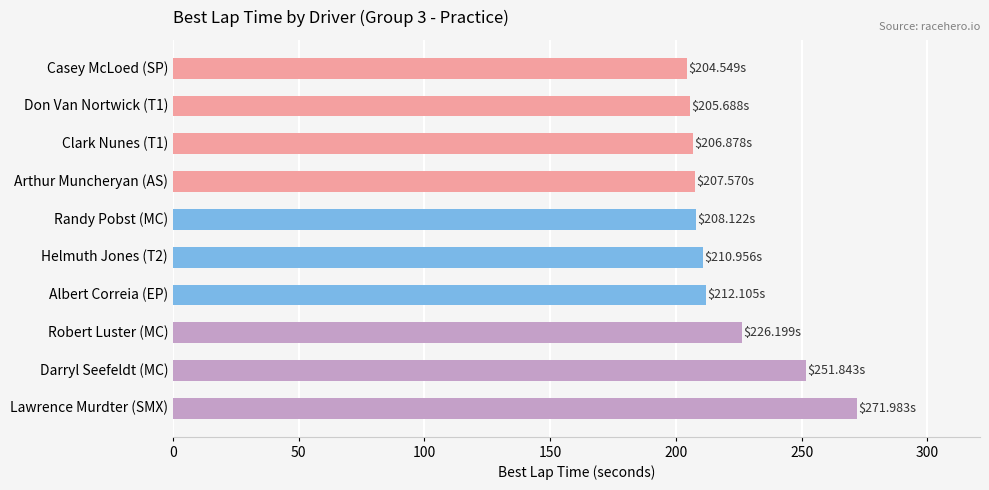

Which label corresponds to the largest value in the chart?

Lawrence Murdter (SMX)